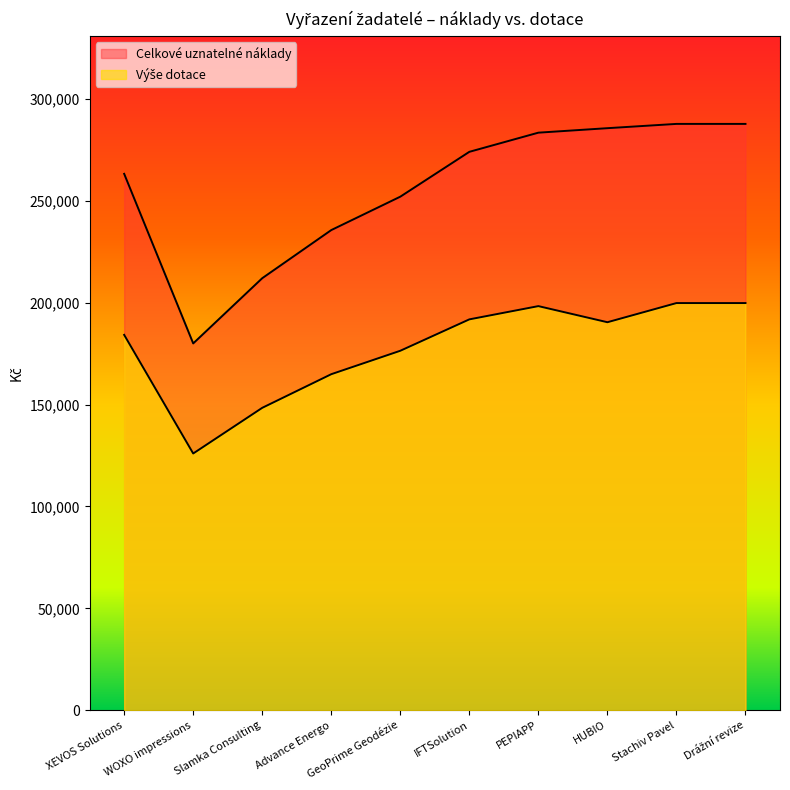

Between XEVOS Solutions and PEPIAPP, which is larger?

PEPIAPP